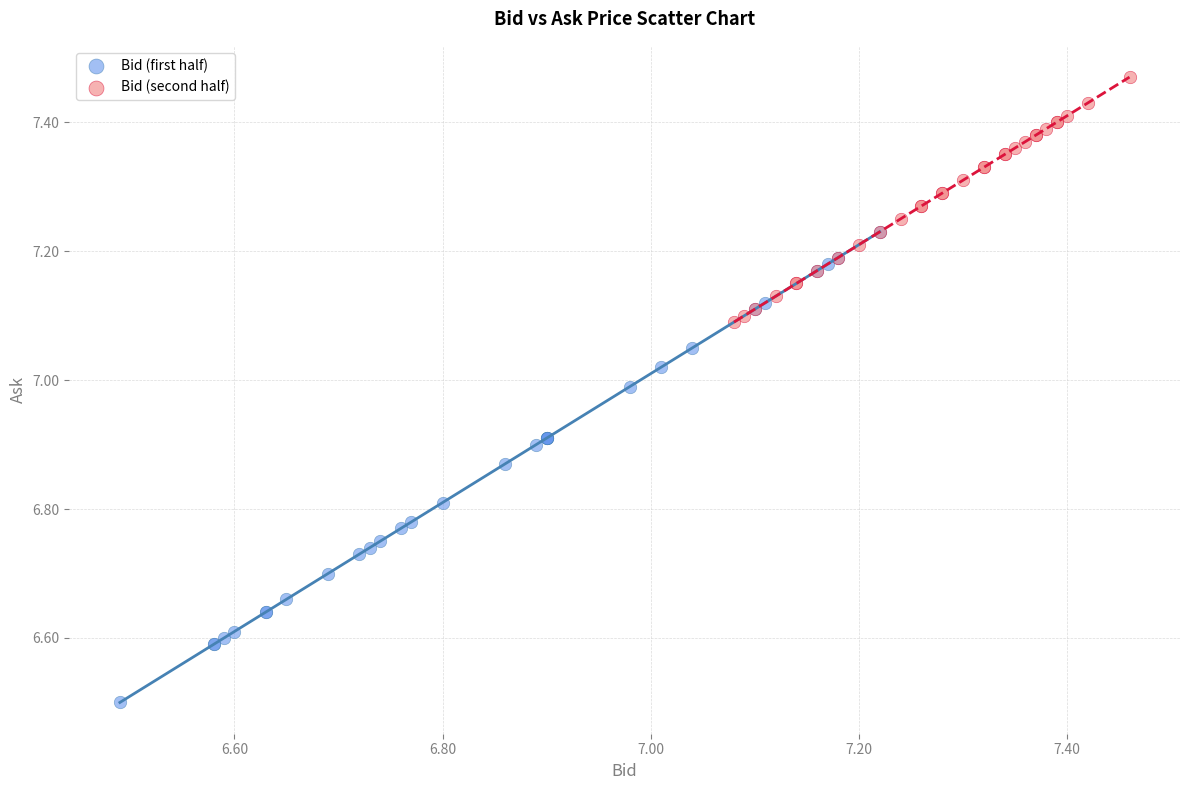

Which series has the largest Y range (max minus min)?

Bid (first half)